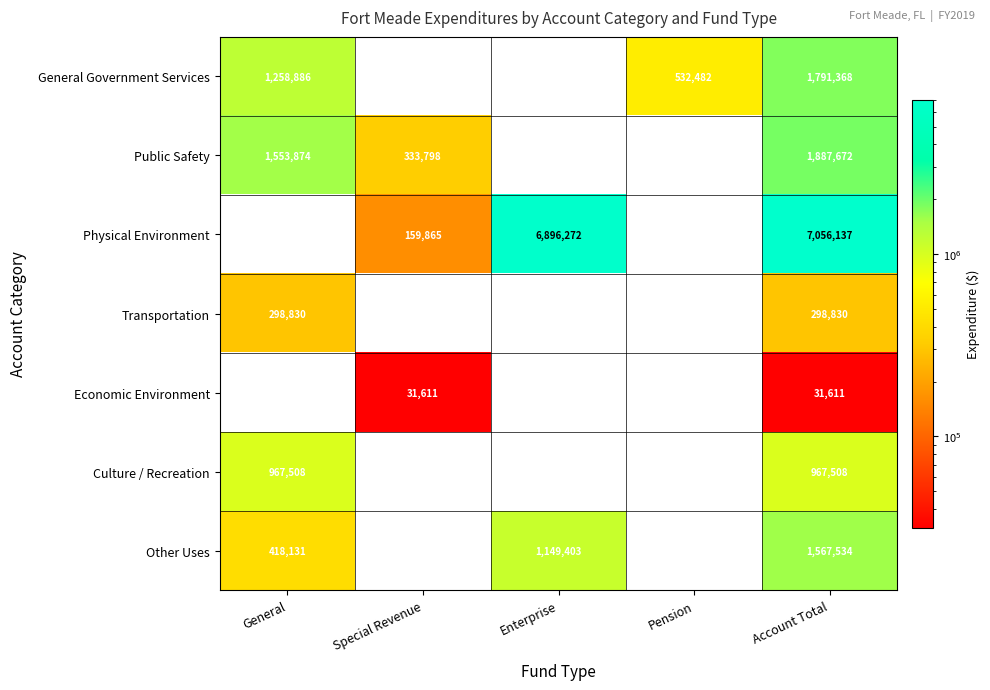

How many series are shown in this chart?

7